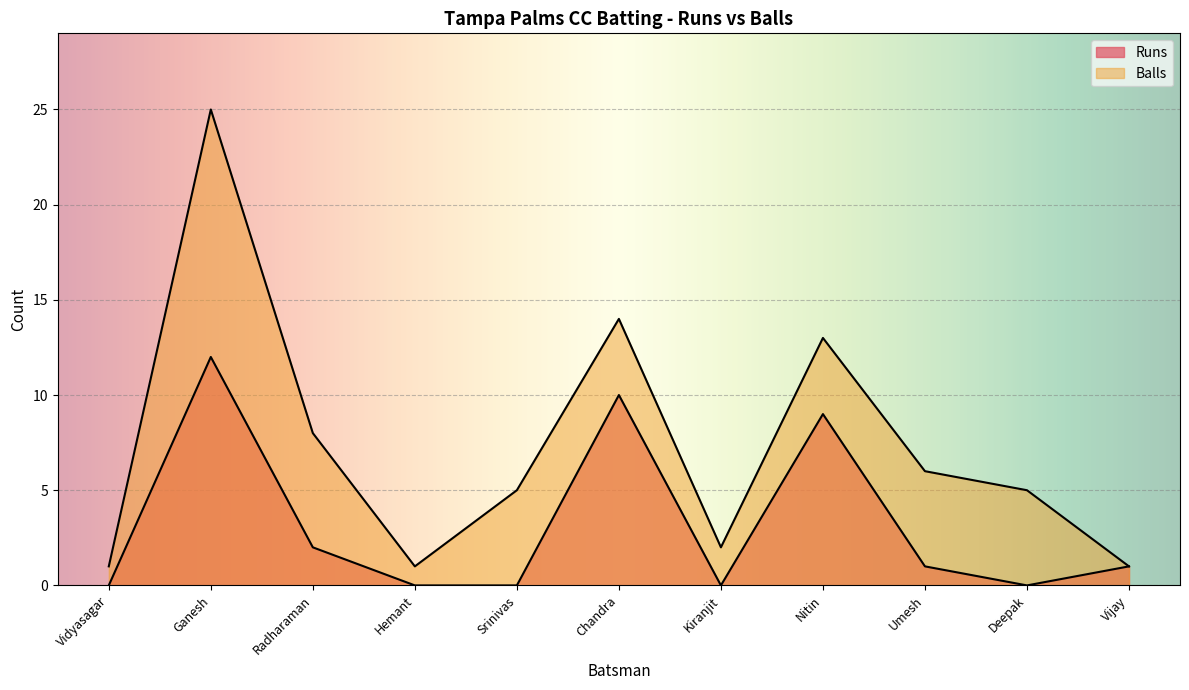

How many lines are shown in the chart?

2